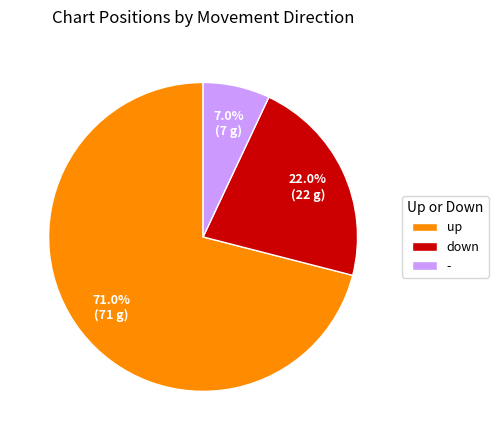

What is the majority slice?

up